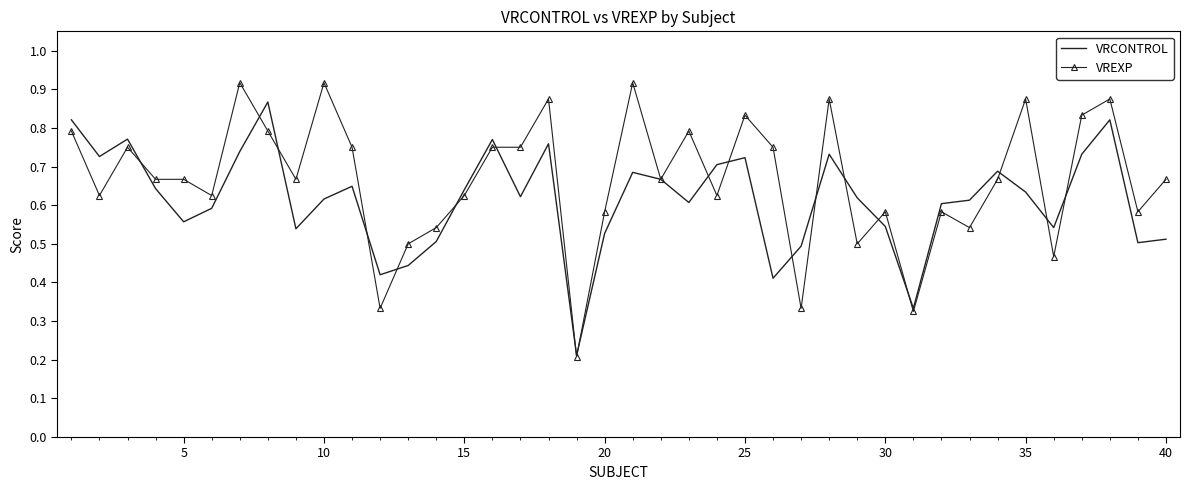

Which series has the widest spread of values?

VREXP